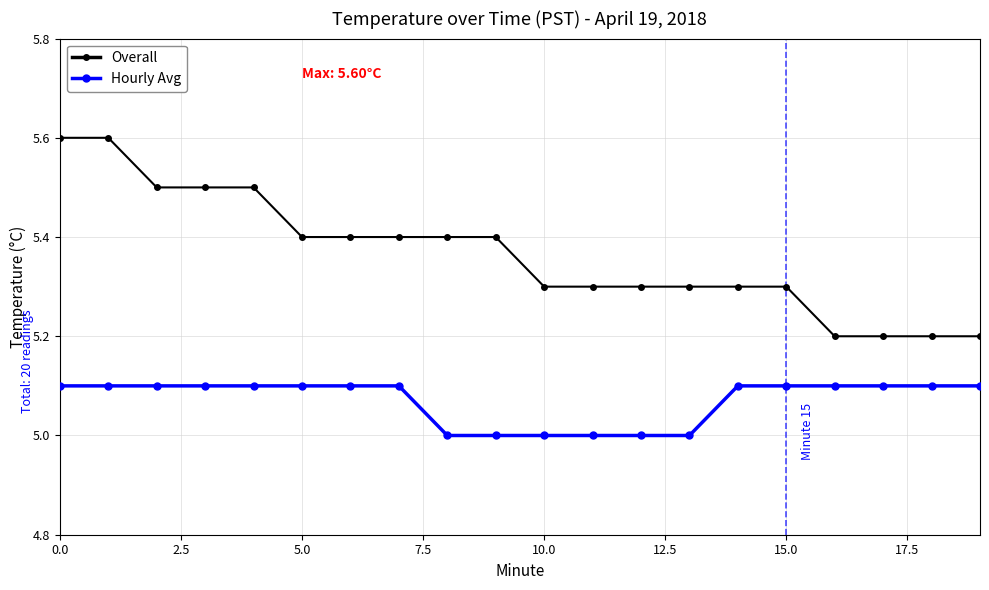

What is the value of the Overall point at the 4th from the left?

5.5